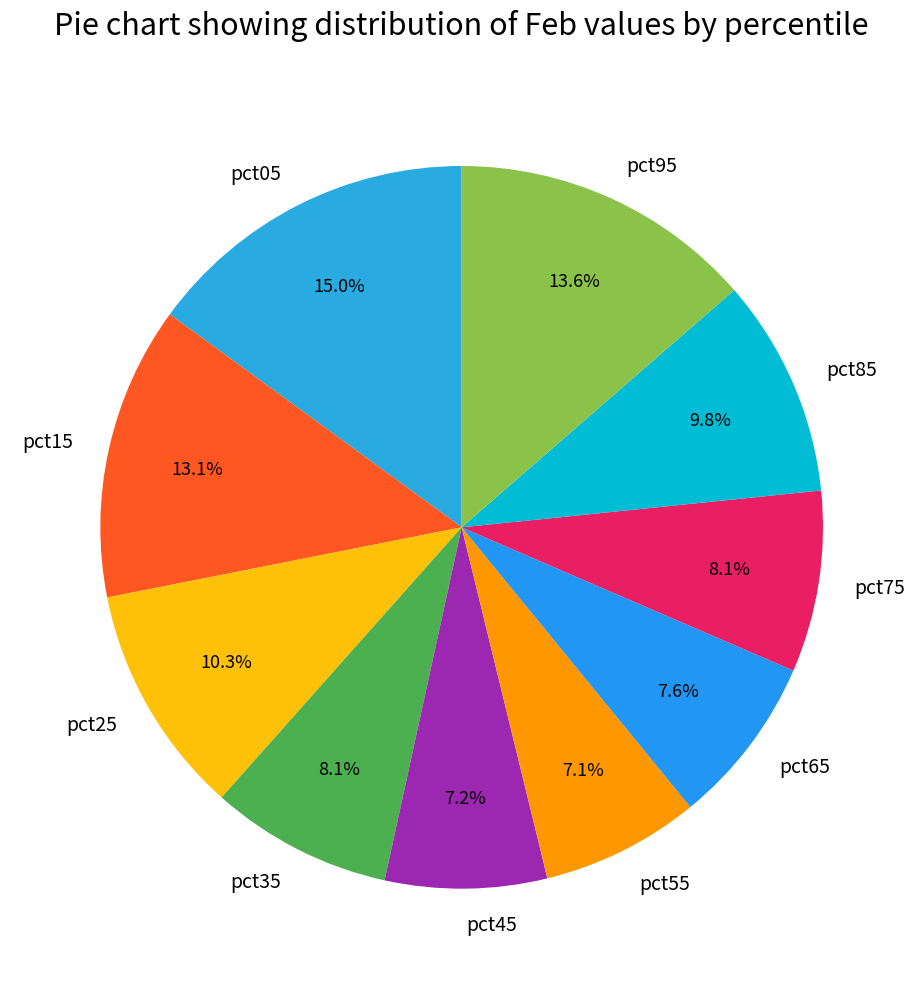

Is the sum of pct95 and pct15 greater than half?

No